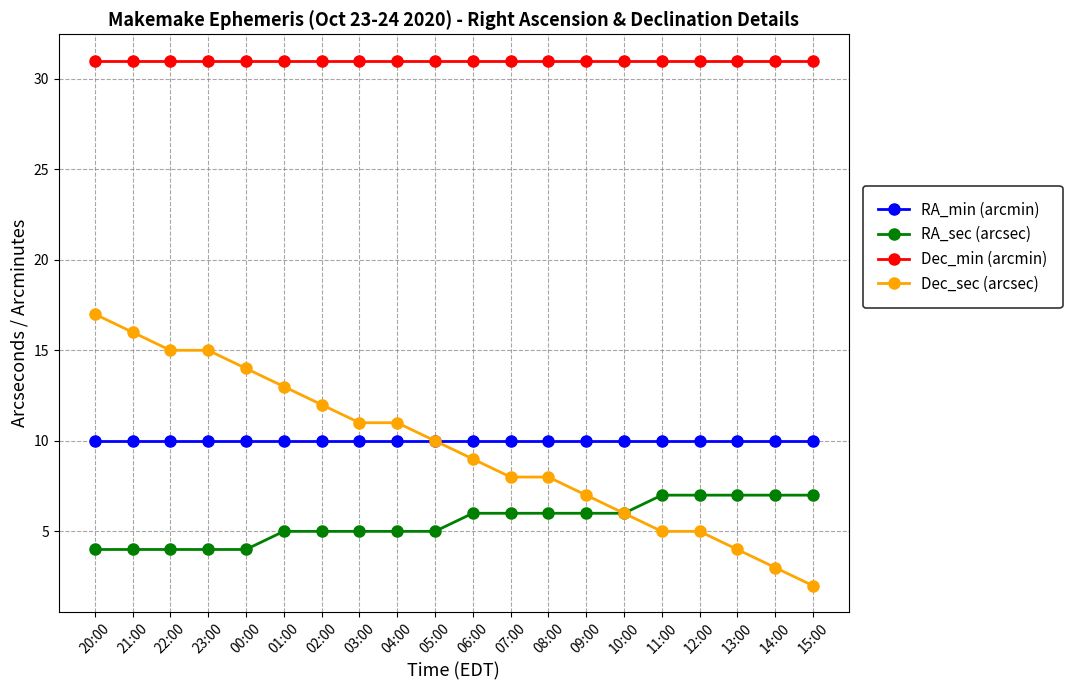

Reading right to left, what are all the values shown in this chart?

RA_min (arcmin): 15:00=10	14:00=10	13:00=10	12:00=10	11:00=10	10:00=10	09:00=10	08:00=10	07:00=10	06:00=10	05:00=10	04:00=10	03:00=10	02:00=10	01:00=10	00:00=10	23:00=10	22:00=10	21:00=10	20:00=10
RA_sec (arcsec): 15:00=7	14:00=7	13:00=7	12:00=7	11:00=7	10:00=6	09:00=6	08:00=6	07:00=6	06:00=6	05:00=5	04:00=5	03:00=5	02:00=5	01:00=5	00:00=4	23:00=4	22:00=4	21:00=4	20:00=4
Dec_min (arcmin): 15:00=31	14:00=31	13:00=31	12:00=31	11:00=31	10:00=31	09:00=31	08:00=31	07:00=31	06:00=31	05:00=31	04:00=31	03:00=31	02:00=31	01:00=31	00:00=31	23:00=31	22:00=31	21:00=31	20:00=31
Dec_sec (arcsec): 15:00=2	14:00=3	13:00=4	12:00=5	11:00=5	10:00=6	09:00=7	08:00=8	07:00=8	06:00=9	05:00=10	04:00=11	03:00=11	02:00=12	01:00=13	00:00=14	23:00=15	22:00=15	21:00=16	20:00=17